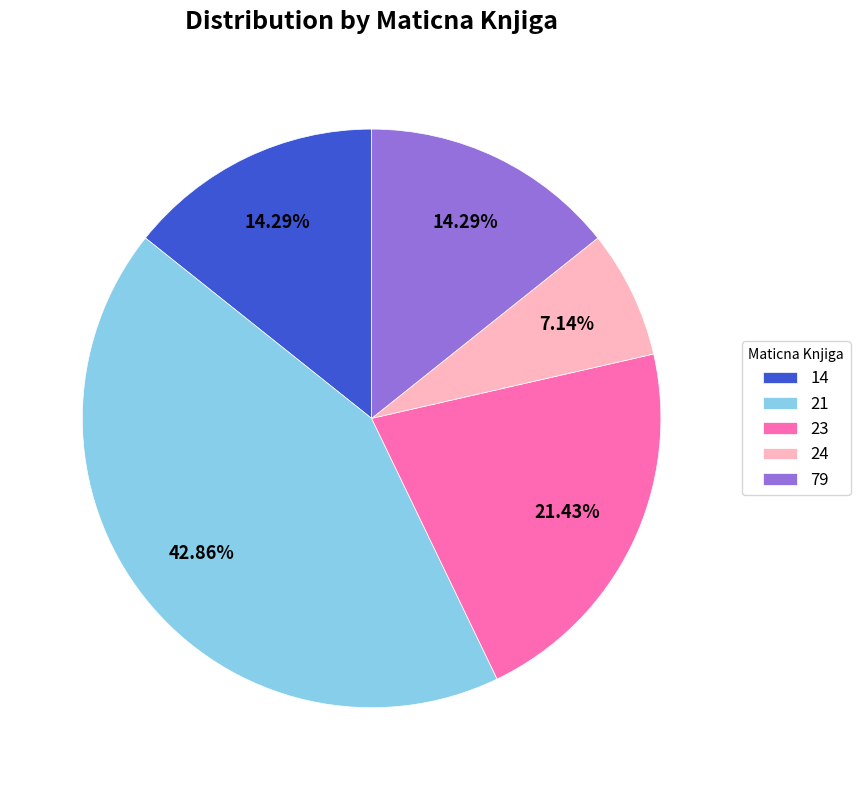

Does 23 account for over 50% of the chart?

No